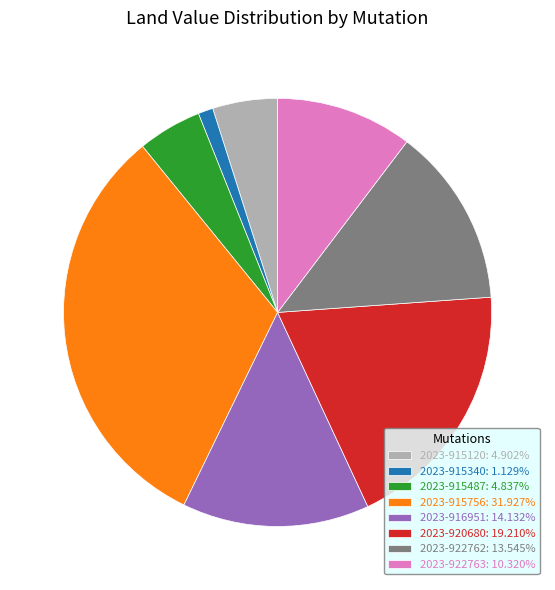

The 2023-915487 slice represents 5% of the pie. True or false?

True